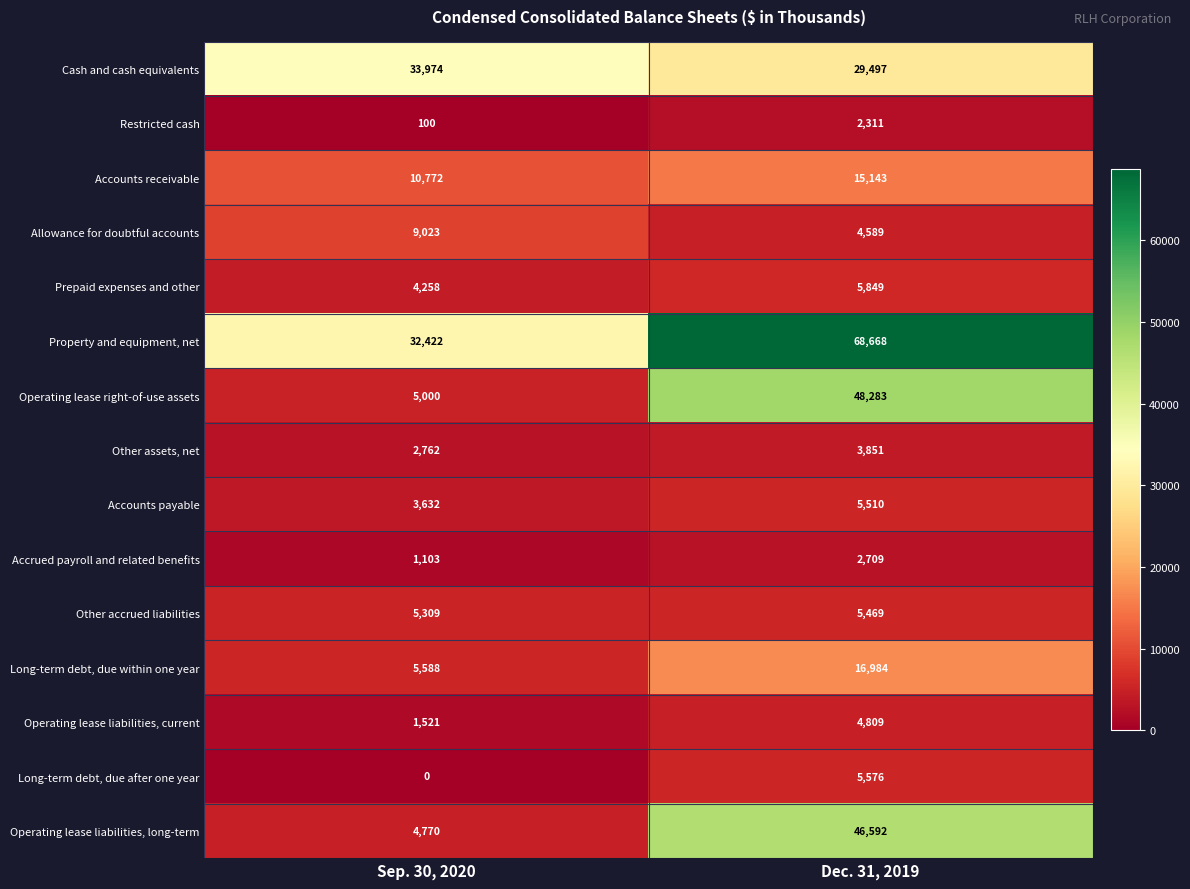

What is the sum of the Other assets, net values at Dec. 31, 2019 and Sep. 30, 2020?

6613